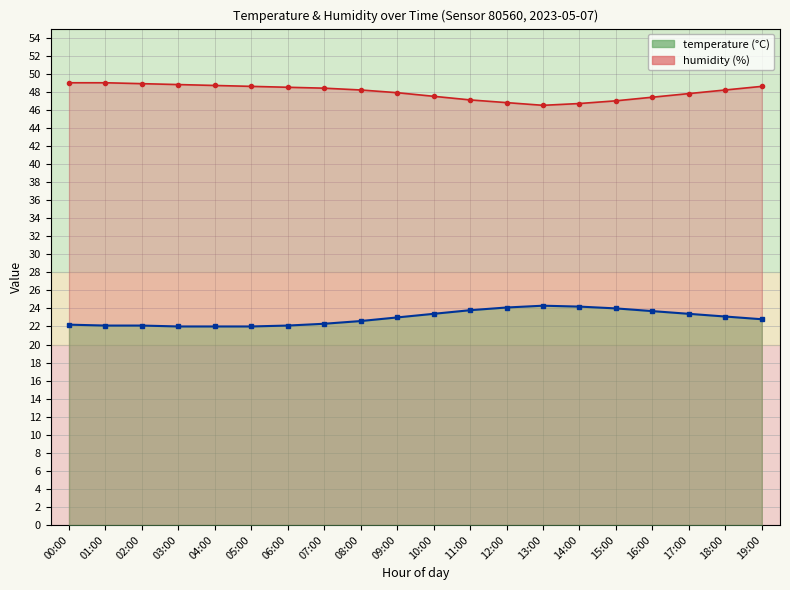

What is the difference between the temperature values at 09:00 and 10:00?

0.4